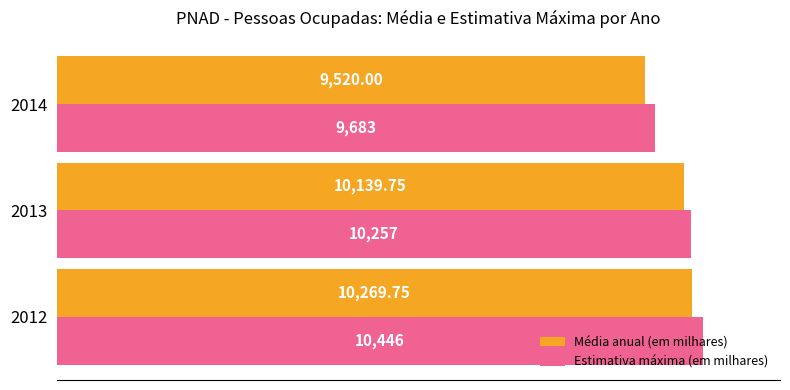

Between 2012 and 2013, which series saw the biggest shift?

Estimativa máxima (em milhares)